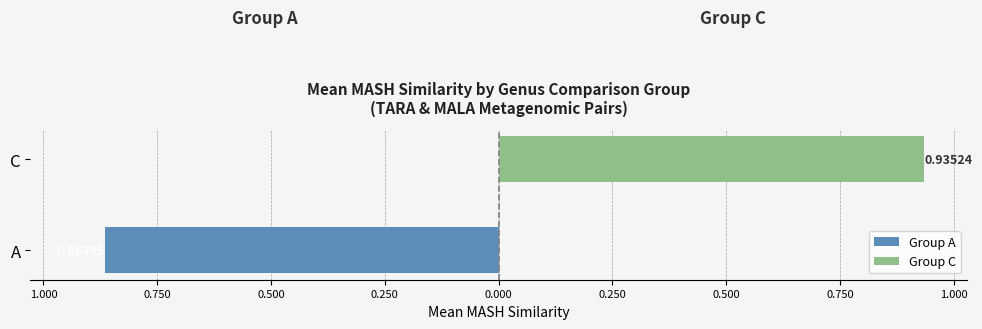

What is the sum of all Group A values?

-0.9